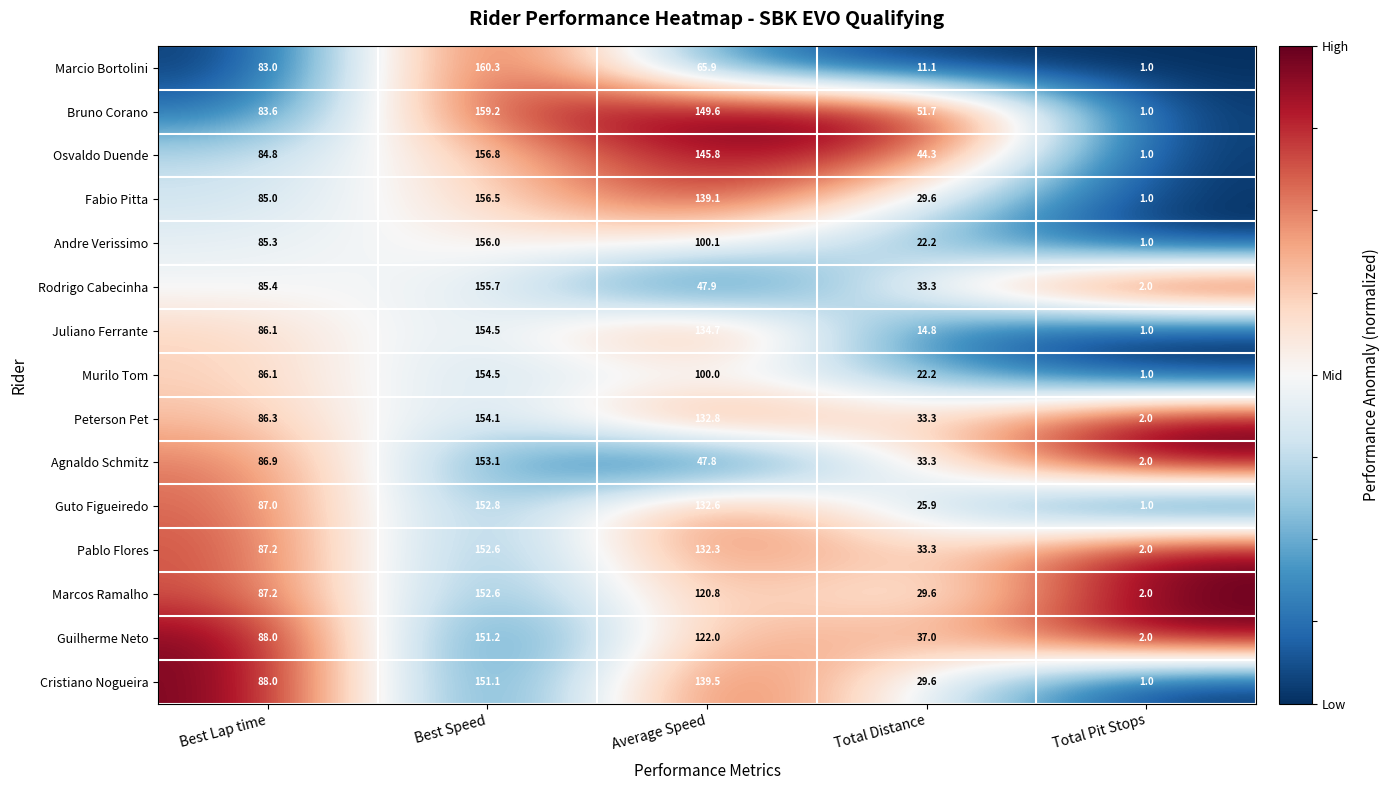

What is the spread (max minus min) of values at Total Pit Stops?

1.0